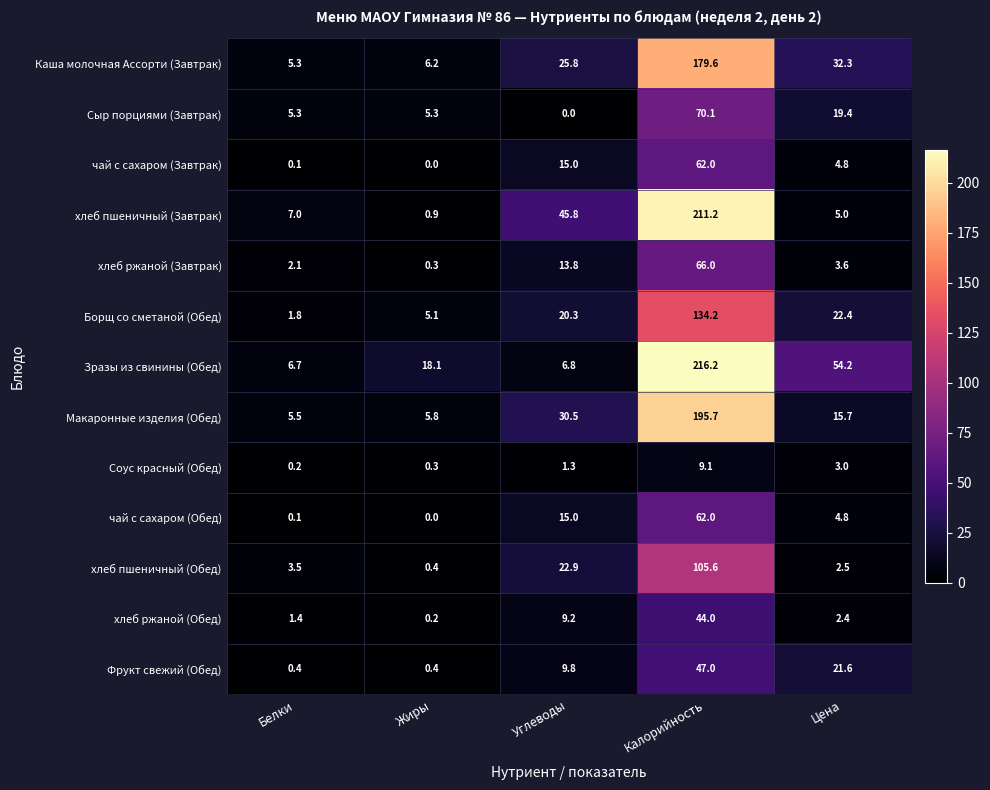

Between Белки and Калорийность, which series saw the biggest shift?

Зразы из свинины (Обед)